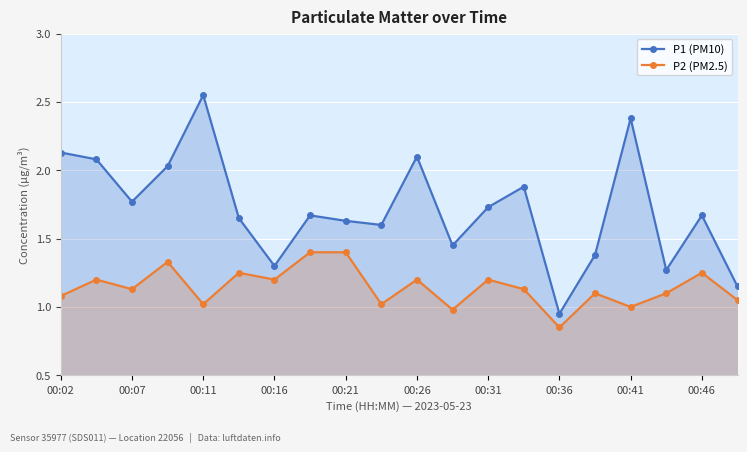

How many lines are shown in the chart?

2